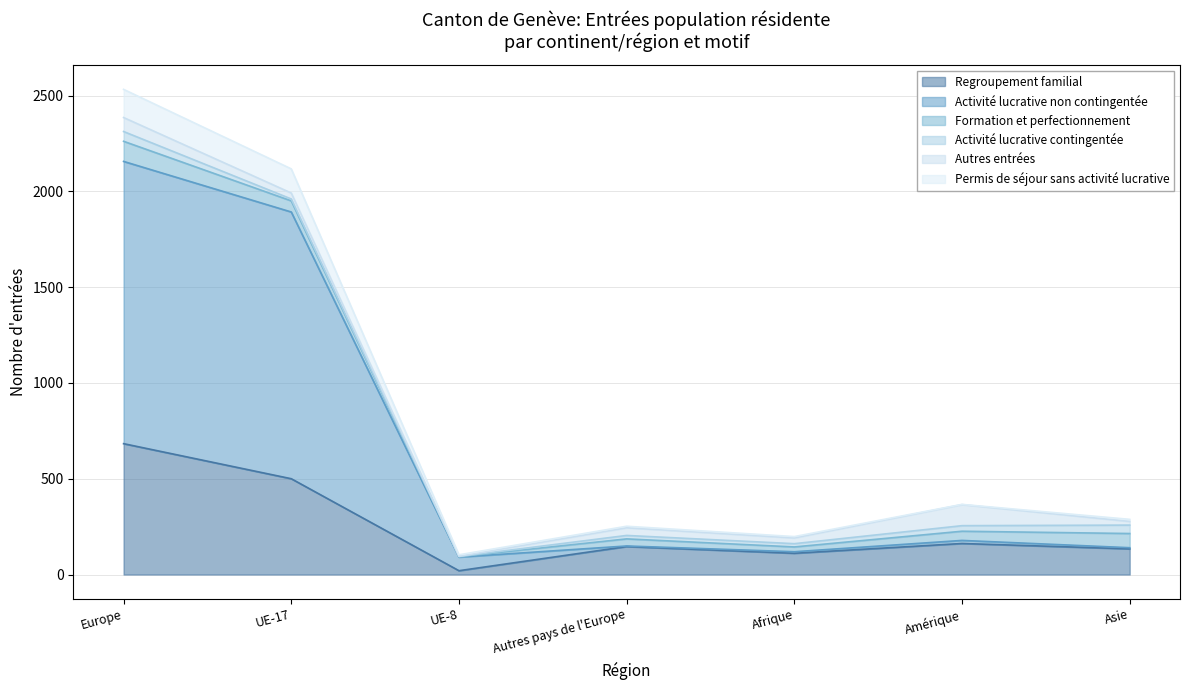

True or false: Activité lucrative non contingentée and Permis de séjour sans activité lucrative intersect in this chart.

False